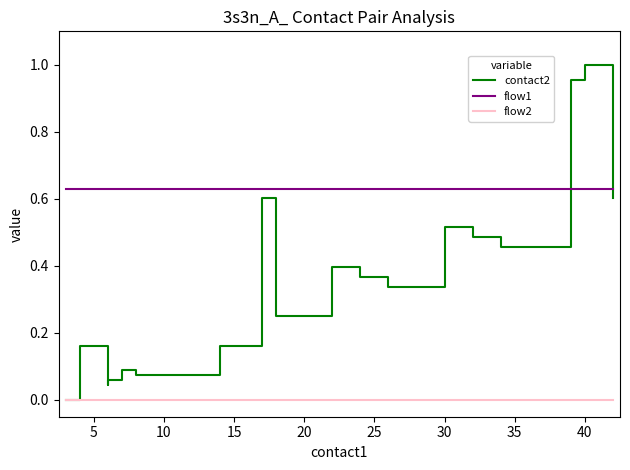

Which series has the largest range (max minus min)?

contact2